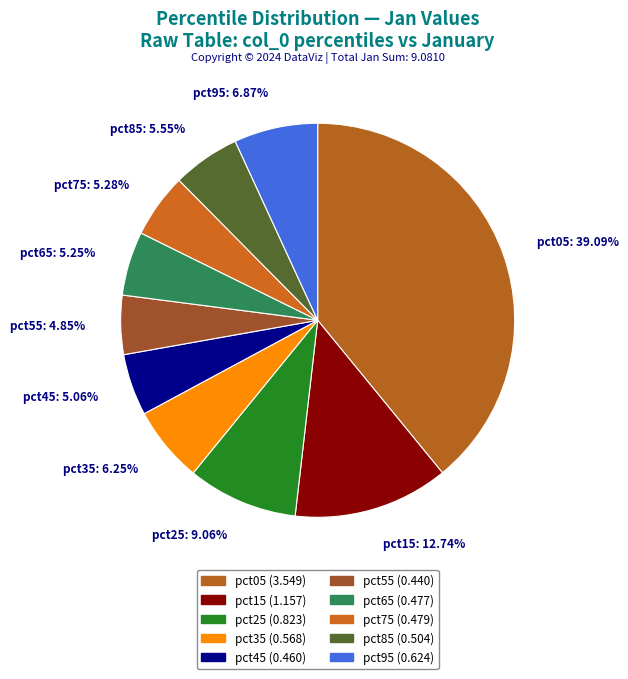

How many slices are in this pie chart?

10